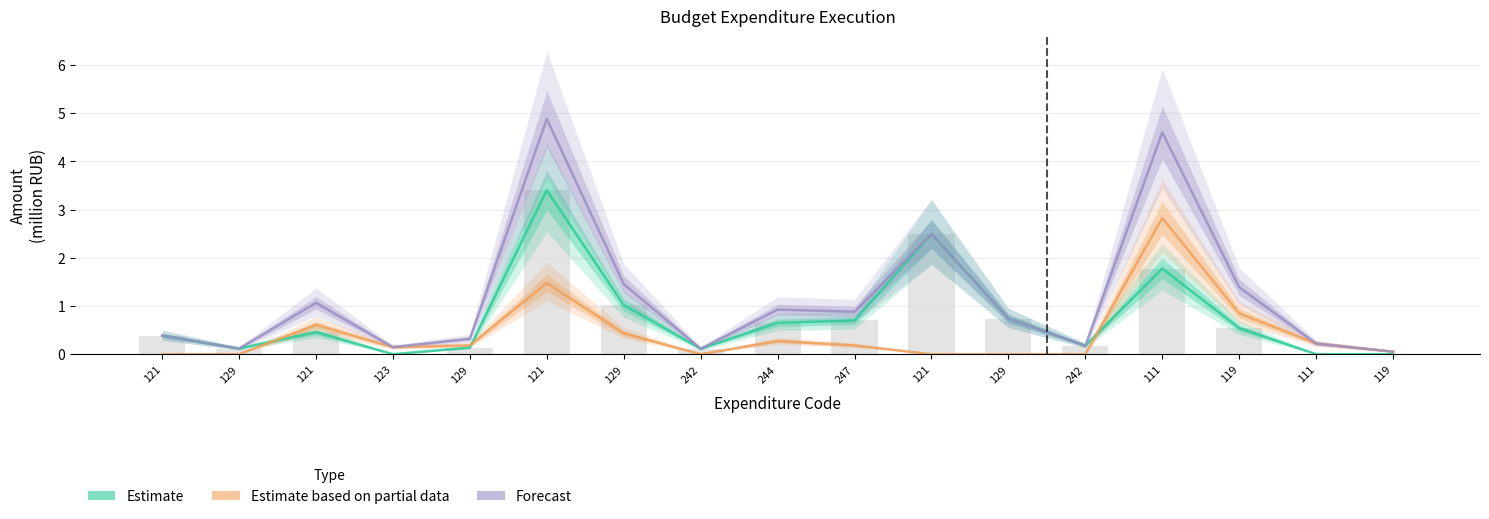

What is the difference between the second highest and second lowest values in the Estimate based on partial data (сельские поселения) series?

1.5